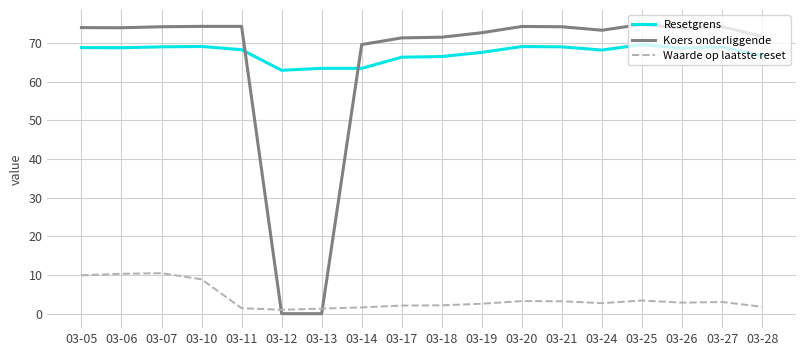

What are all the series names shown in the legend?

Resetgrens, Koers onderliggende, Waarde op laatste reset